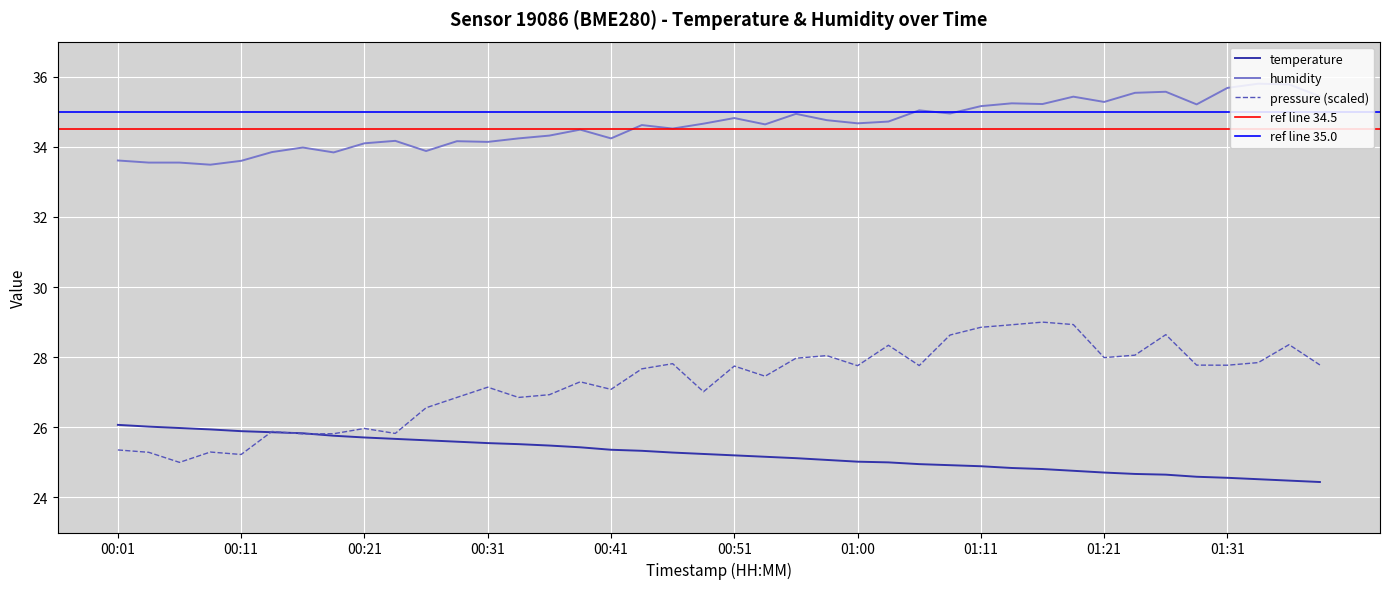

Between which two adjacent categories do temperature and pressure_scaled first intersect?

00:11 and 00:14